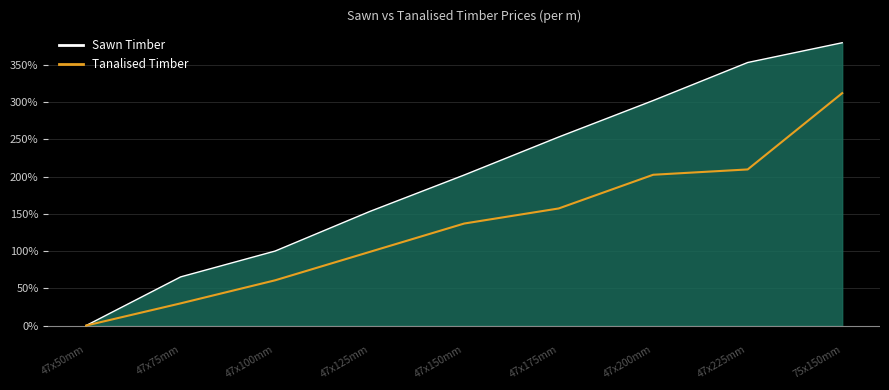

What is the difference between the second highest and minimum values in the Sawn Timber series?

353.1